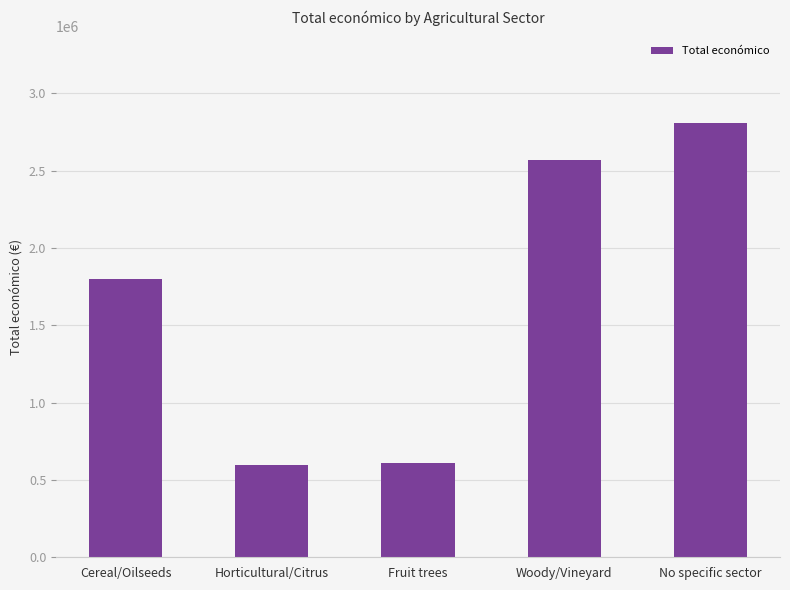

Reading right to left, what are all the values shown in this chart?

No specific sector=2805957	Woody/Vineyard=2565922	Fruit trees=610889	Horticultural/Citrus=595173	Cereal/Oilseeds=1796526